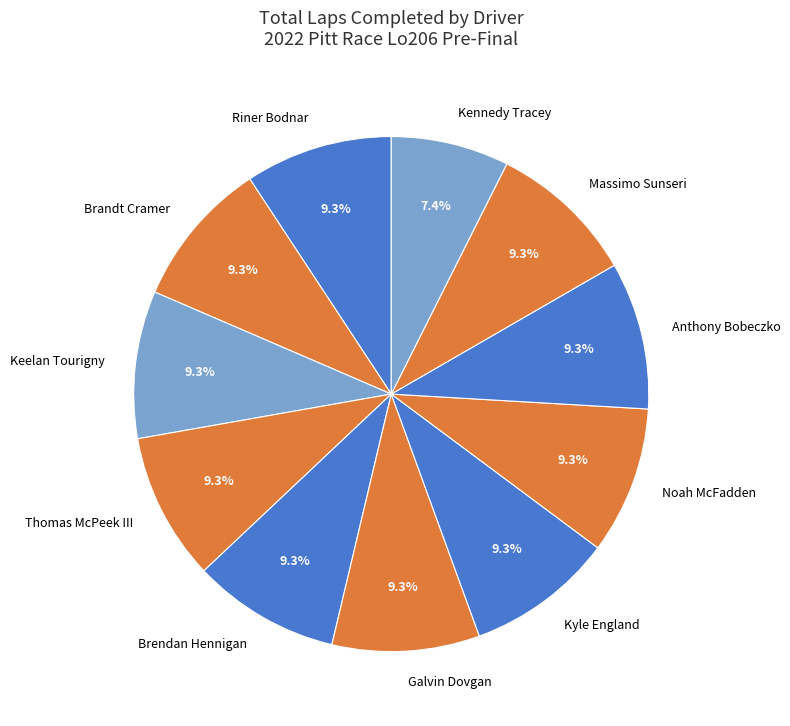

True or false: Galvin Dovgan accounts for 9% of the total.

True